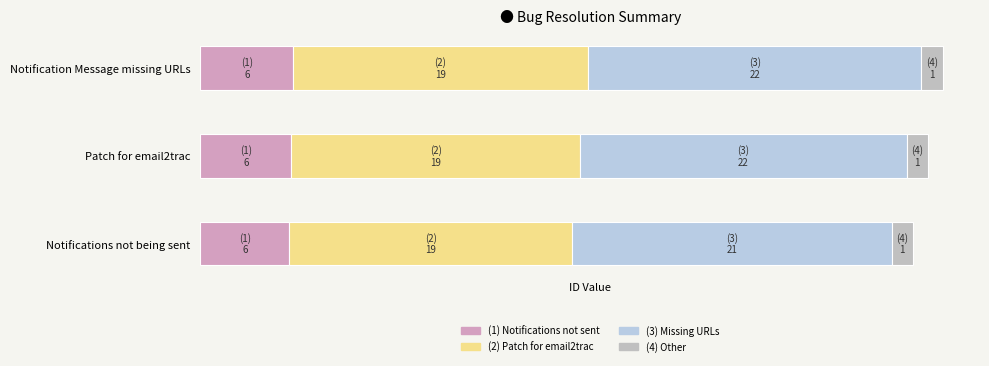

List the labels in order of value, smallest first.

Notifications not being sent, Patch for email2trac, Notification Message missing URLs